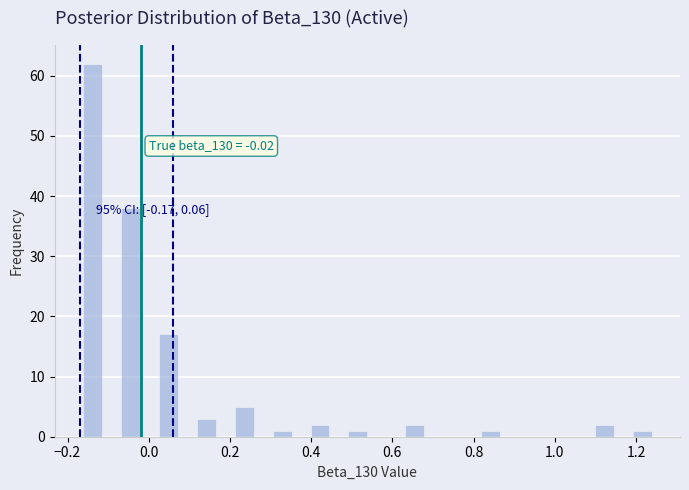

Around what value on the x-axis is the tallest bar? Give the approximate position of its centre, as read against the axis.

-0.14